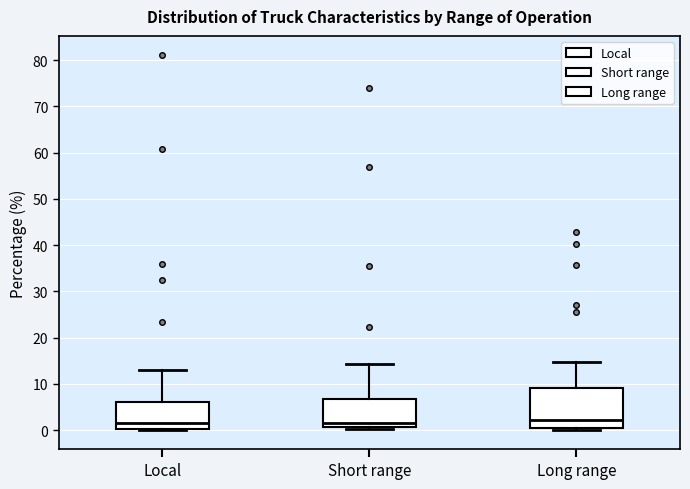

Reading left to right, transcribe this box plot: for each box, give where its median line is, the range the box spans, and where its two whiskers end, as read against the y-axis. The values are not printed on the chart, so give them approximately, as read against the axis.

Local: median 2, box 0 to 6, whiskers 0 to 13
Short range: median 2, box 1 to 7, whiskers 0 to 14
Long range: median 2, box 0 to 9, whiskers 0 (just below the box's lower edge) to 15